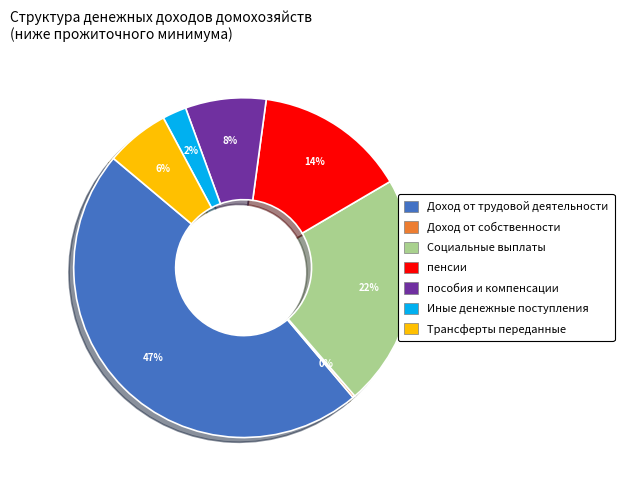

To the nearest percent, what is the difference between the Трансферты переданные and пособия и компенсации slice percentages?

2%